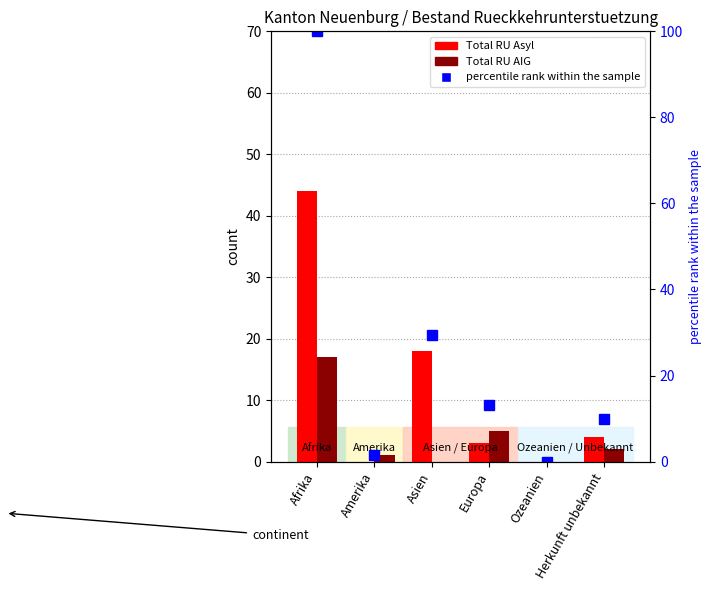

What is the difference between the highest and lowest values at Afrika?

83.0